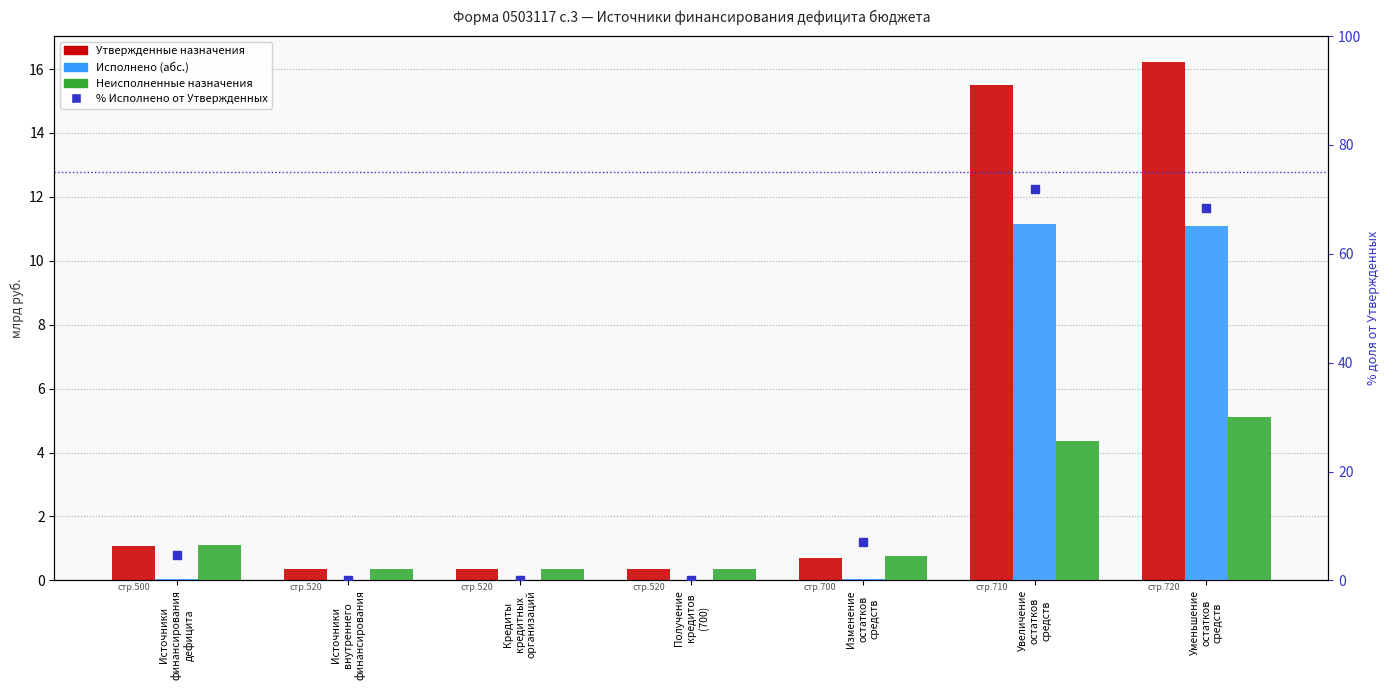

The Исполнено series shows 16.9 at Увеличение
остатков
средств. True or false?

False